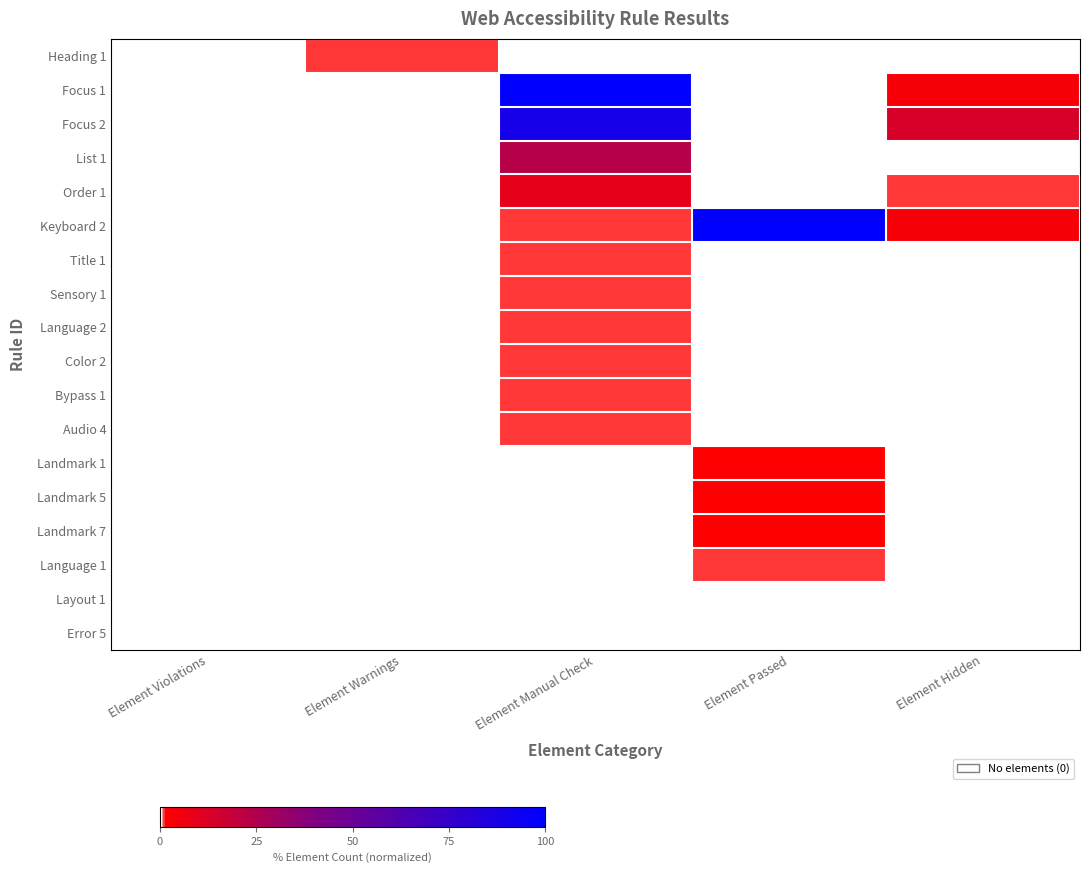

Reading right to left, extract all data points from this chart.

Heading 1: Element Hidden=0.0	Element Passed=0.0	Element Manual Check=0.0	Element Warnings=0.0	Element Violations=0.0
Focus 1: Element Hidden=0.0	Element Passed=0.0	Element Manual Check=1.0	Element Warnings=0.0	Element Violations=0.0
Focus 2: Element Hidden=0.1	Element Passed=0.0	Element Manual Check=0.9	Element Warnings=0.0	Element Violations=0.0
List 1: Element Hidden=0.0	Element Passed=0.0	Element Manual Check=0.2	Element Warnings=0.0	Element Violations=0.0
Order 1: Element Hidden=0.0	Element Passed=0.0	Element Manual Check=0.1	Element Warnings=0.0	Element Violations=0.0
Keyboard 2: Element Hidden=0.0	Element Passed=1.0	Element Manual Check=0.0	Element Warnings=0.0	Element Violations=0.0
Title 1: Element Hidden=0.0	Element Passed=0.0	Element Manual Check=0.0	Element Warnings=0.0	Element Violations=0.0
Sensory 1: Element Hidden=0.0	Element Passed=0.0	Element Manual Check=0.0	Element Warnings=0.0	Element Violations=0.0
Language 2: Element Hidden=0.0	Element Passed=0.0	Element Manual Check=0.0	Element Warnings=0.0	Element Violations=0.0
Color 2: Element Hidden=0.0	Element Passed=0.0	Element Manual Check=0.0	Element Warnings=0.0	Element Violations=0.0
Bypass 1: Element Hidden=0.0	Element Passed=0.0	Element Manual Check=0.0	Element Warnings=0.0	Element Violations=0.0
Audio 4: Element Hidden=0.0	Element Passed=0.0	Element Manual Check=0.0	Element Warnings=0.0	Element Violations=0.0
Landmark 1: Element Hidden=0.0	Element Passed=0.0	Element Manual Check=0.0	Element Warnings=0.0	Element Violations=0.0
Landmark 5: Element Hidden=0.0	Element Passed=0.0	Element Manual Check=0.0	Element Warnings=0.0	Element Violations=0.0
Landmark 7: Element Hidden=0.0	Element Passed=0.0	Element Manual Check=0.0	Element Warnings=0.0	Element Violations=0.0
Language 1: Element Hidden=0.0	Element Passed=0.0	Element Manual Check=0.0	Element Warnings=0.0	Element Violations=0.0
Layout 1: Element Hidden=0.0	Element Passed=0.0	Element Manual Check=0.0	Element Warnings=0.0	Element Violations=0.0
Error 5: Element Hidden=0.0	Element Passed=0.0	Element Manual Check=0.0	Element Warnings=0.0	Element Violations=0.0